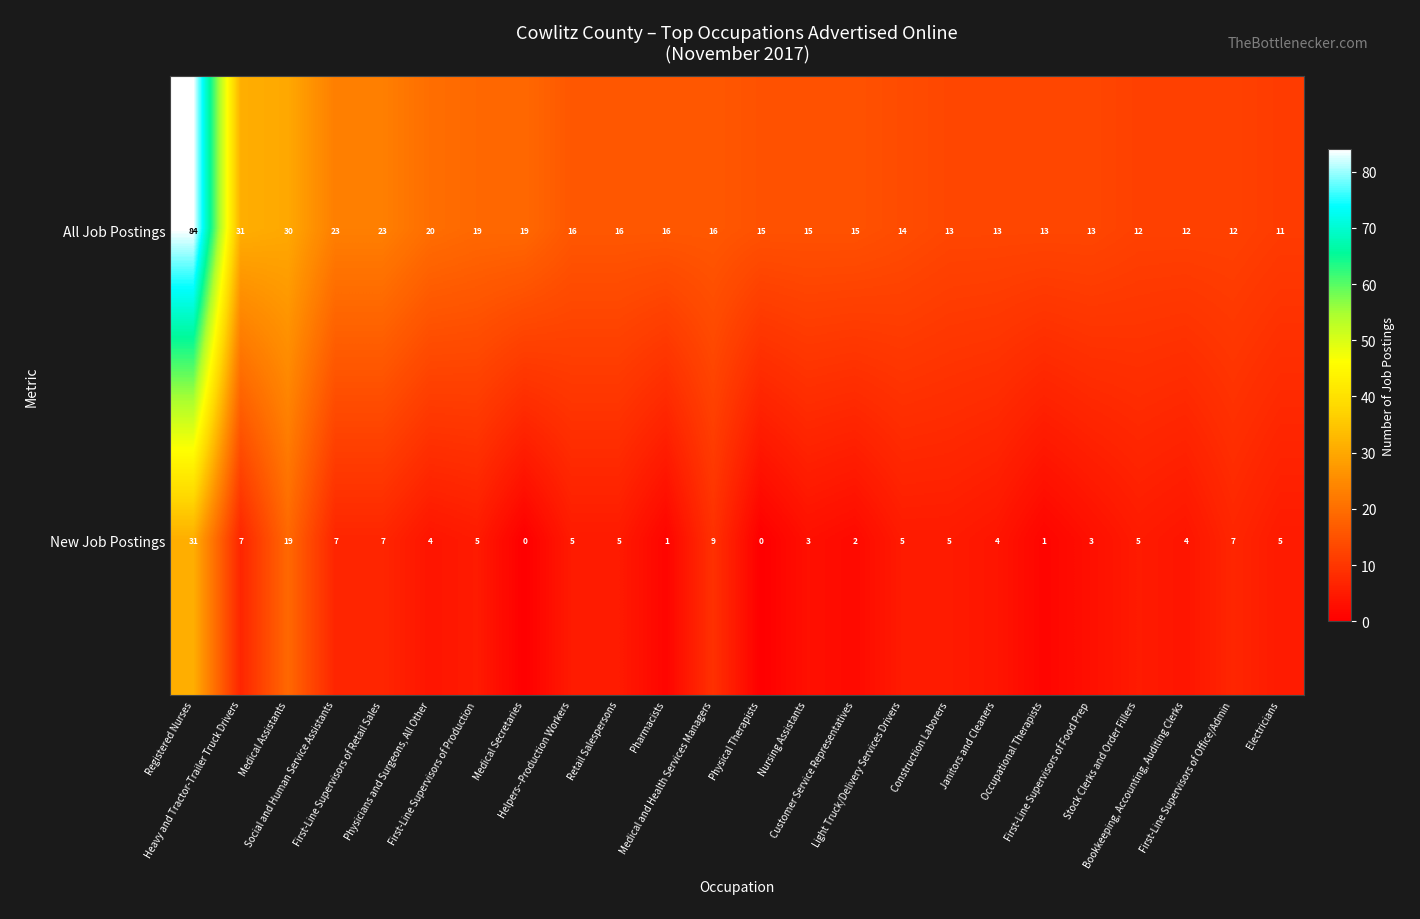

Which series has the largest range (max minus min)?

All Job Postings